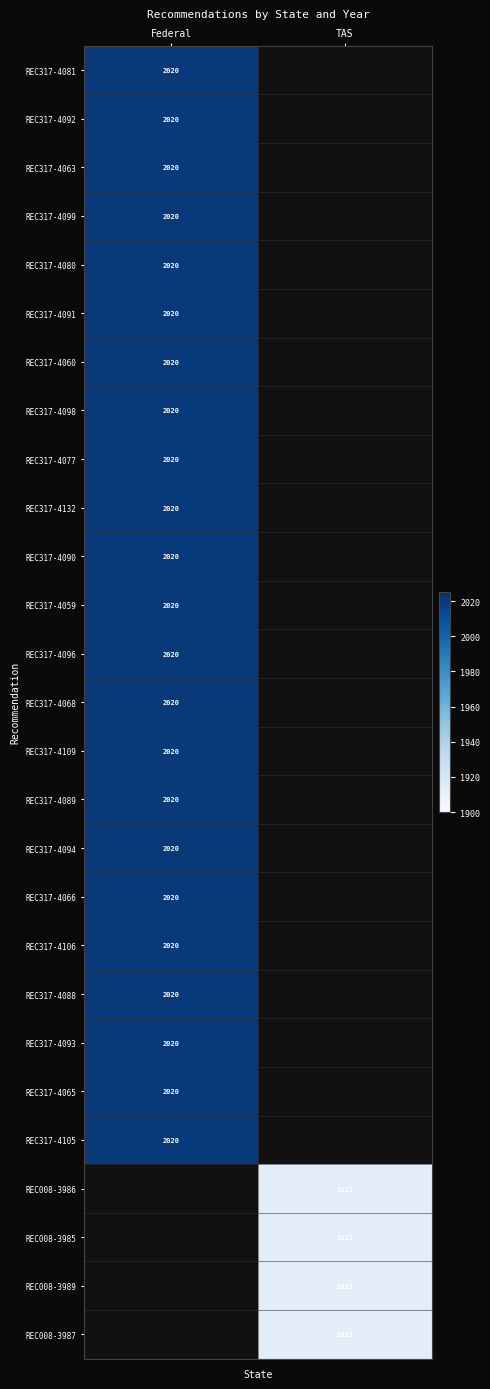

The value of REC008-3986 at TAS is 1913. True or false?

True